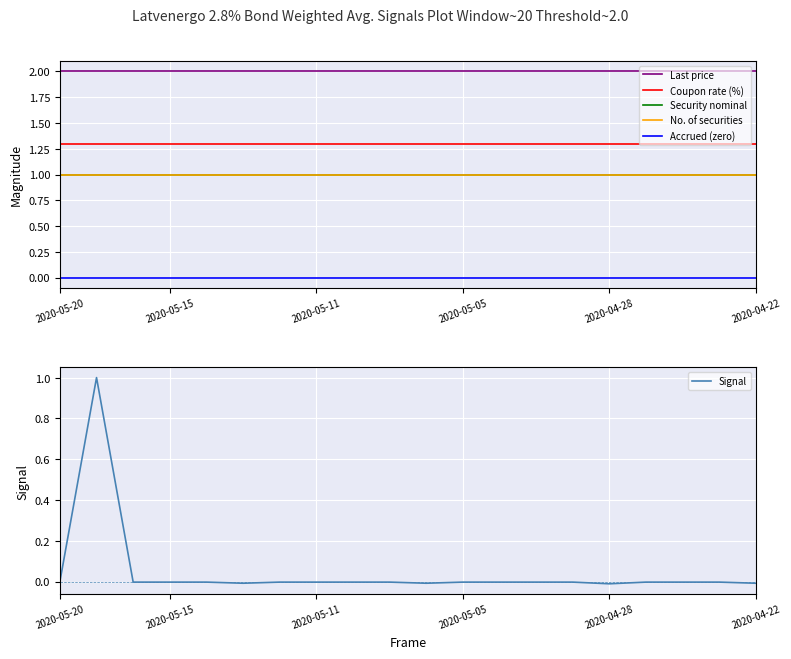

Rank the series by their maximum value, from lowest to highest.

Accrued (zero), Security nominal, No. of securities, Signal, Coupon rate (%), Last price